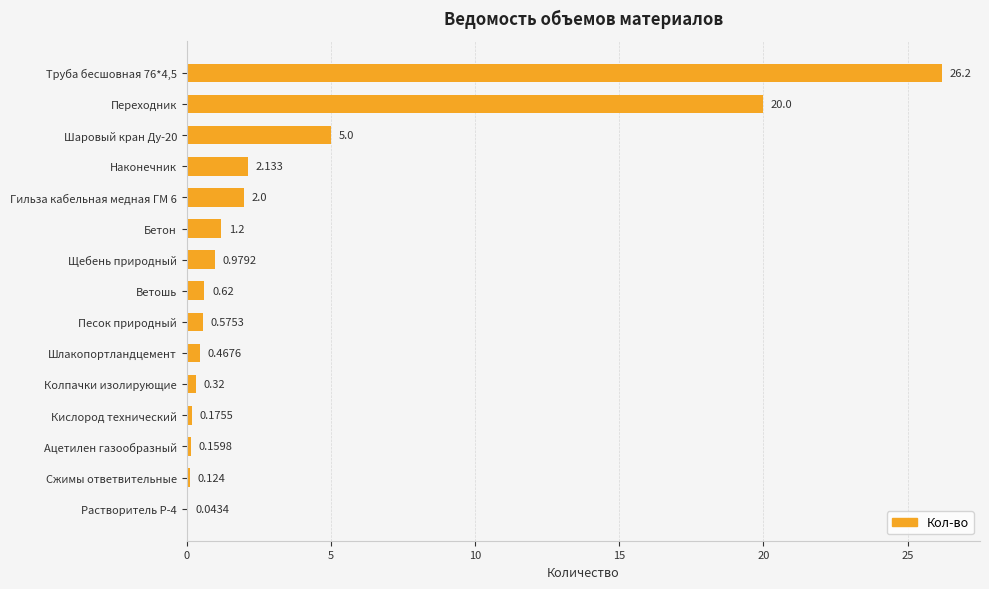

Which has a higher value, Колпачки изолирующие or Наконечник?

Наконечник